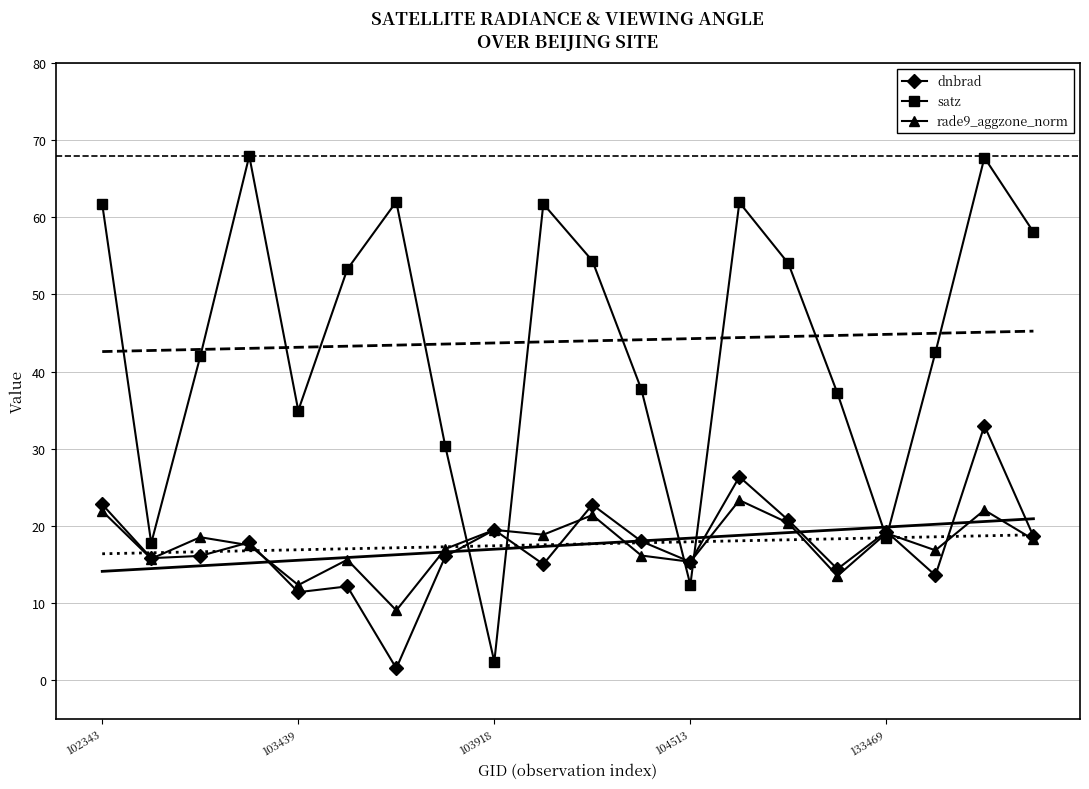

Between 13 and 5, which is larger?

13